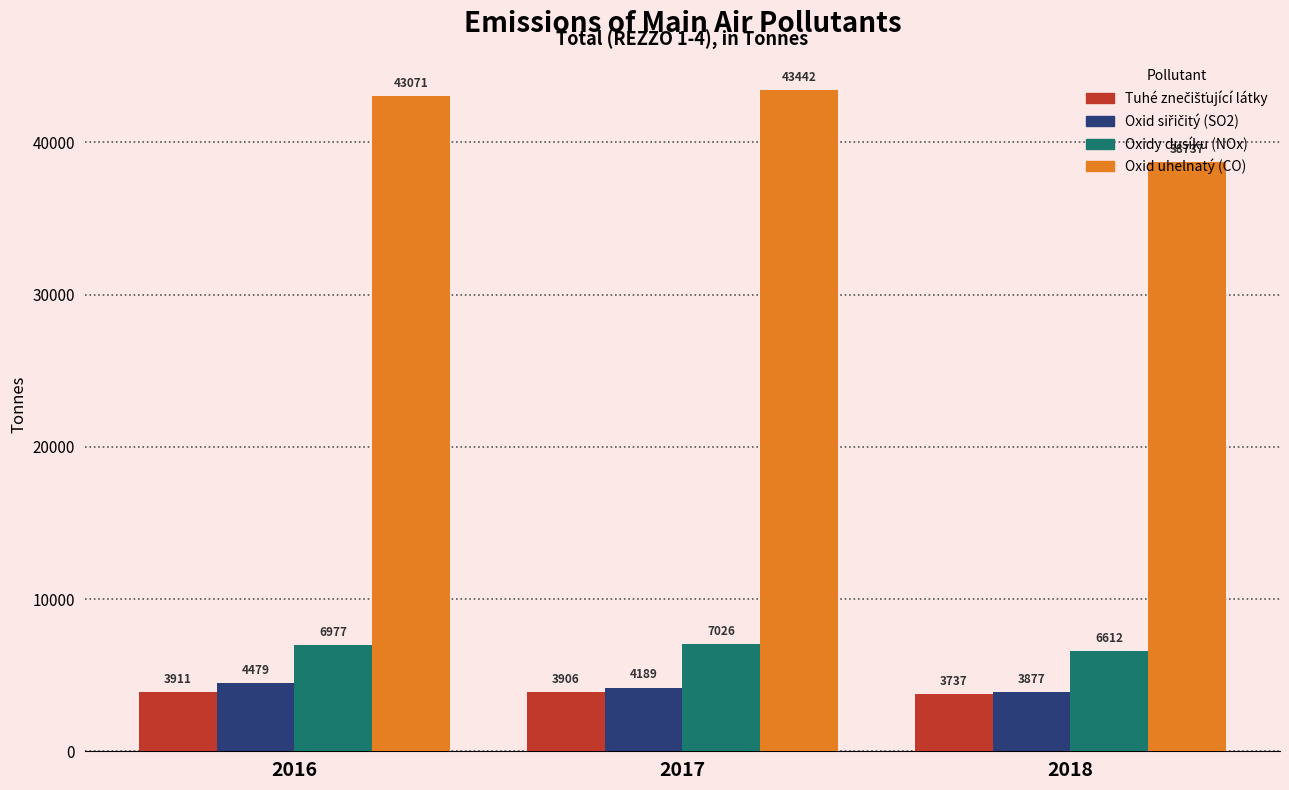

At which label does Oxidy dusíku (NOx) first exceed 6976?

2016